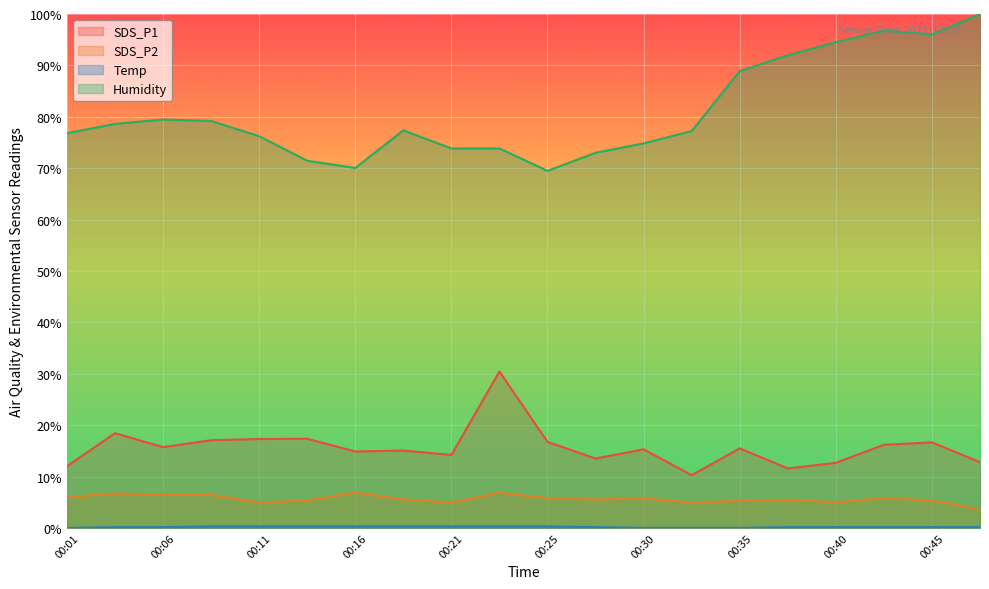

How many data points does each series have?

20